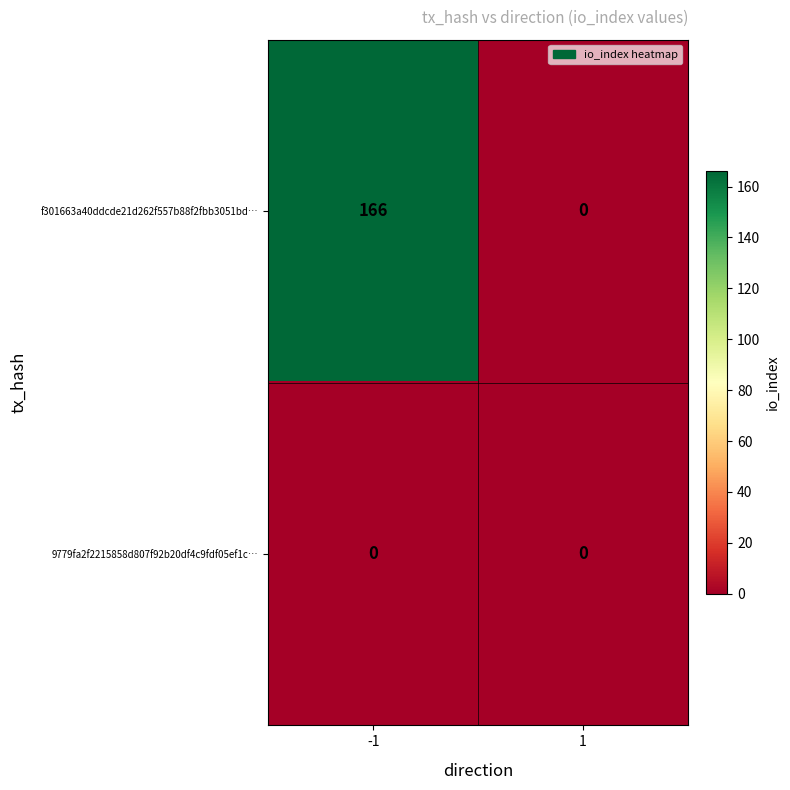

At which category does the chart reach its peak across all series?

-1